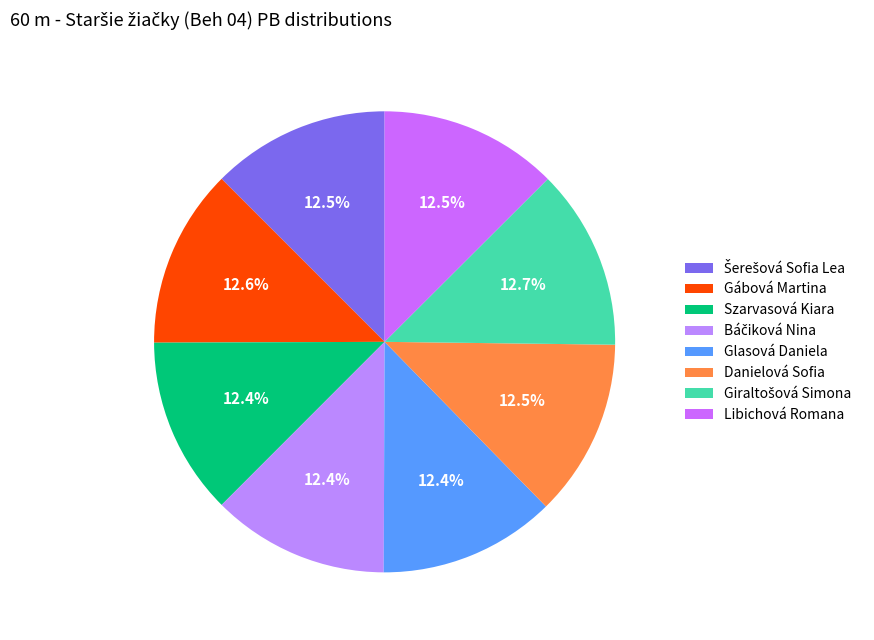

How many slices are in this pie chart?

8